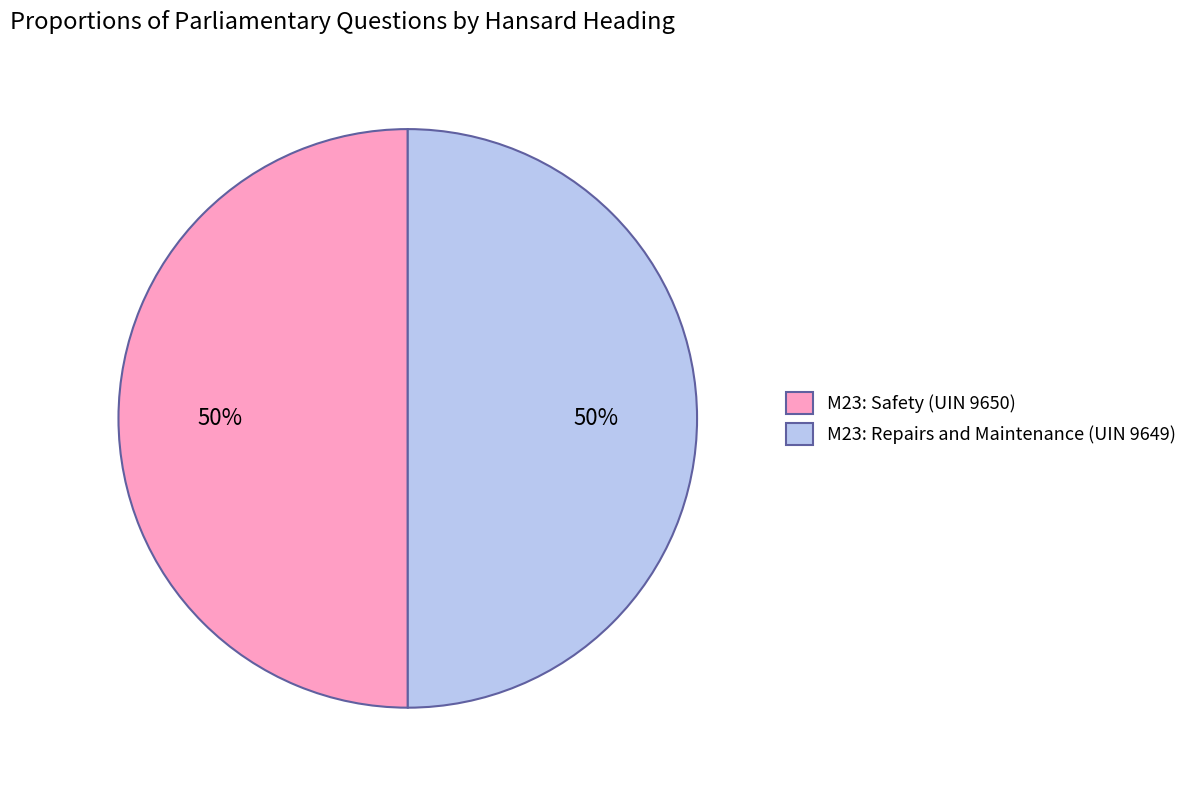

Approximately how many times larger is the value at M23: Repairs and Maintenance (UIN 9649) compared to M23: Safety (UIN 9650)?

1.0